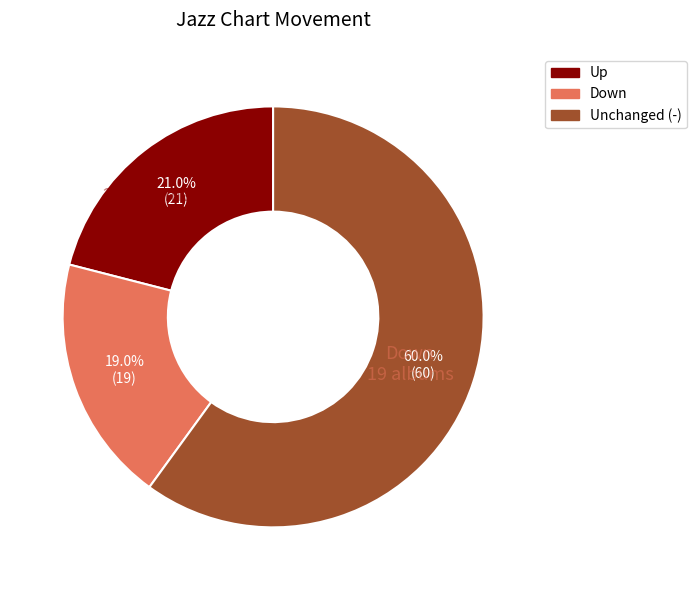

To the nearest percent, what is the difference between the largest and smallest slice percentages?

41%